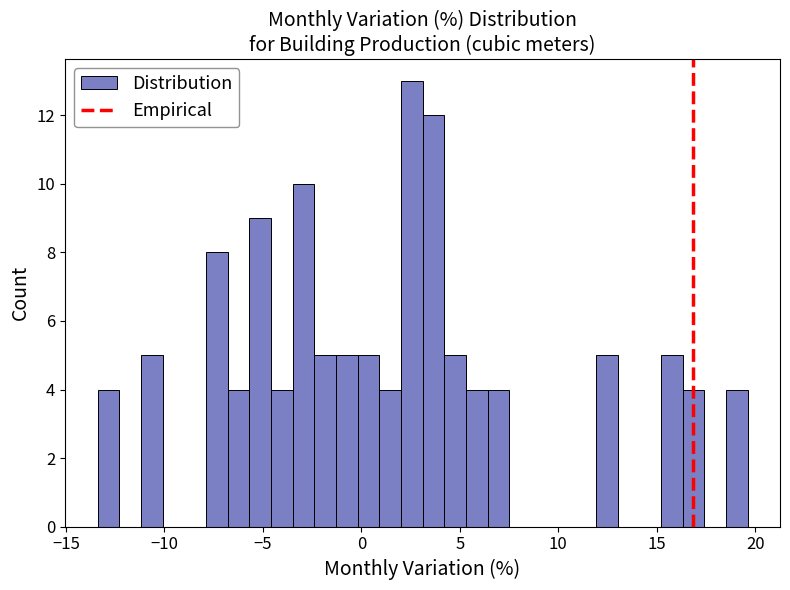

Read against the x-axis, roughly where is the centre of the tallest bar?

2.5